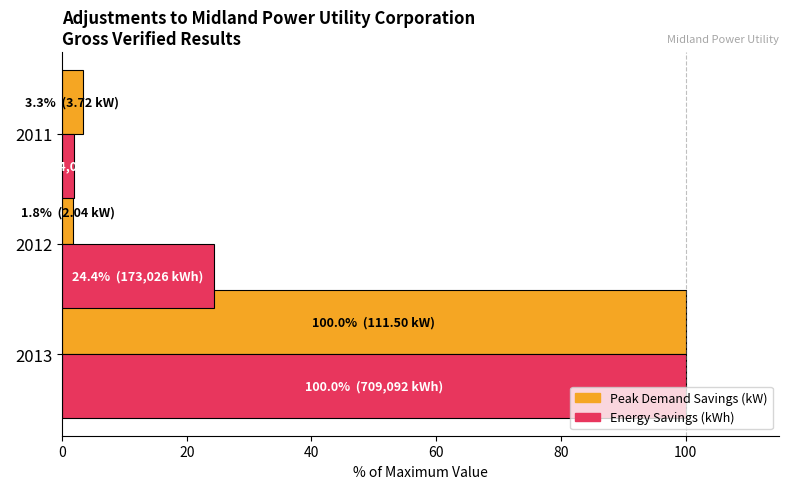

Which category has the highest value across all series?

2013